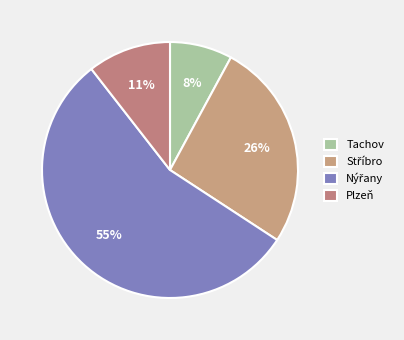

Combined, what portion of the pie is Stříbro and Tachov?

34.2%